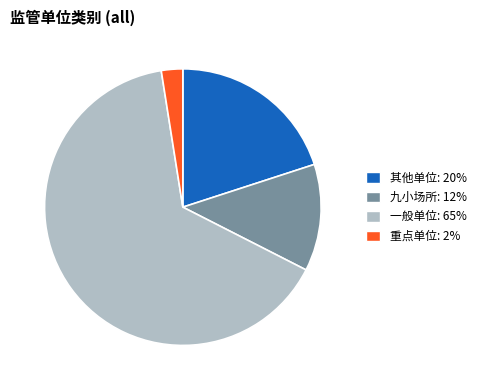

The 其他单位 slice represents 20% of the pie. True or false?

True